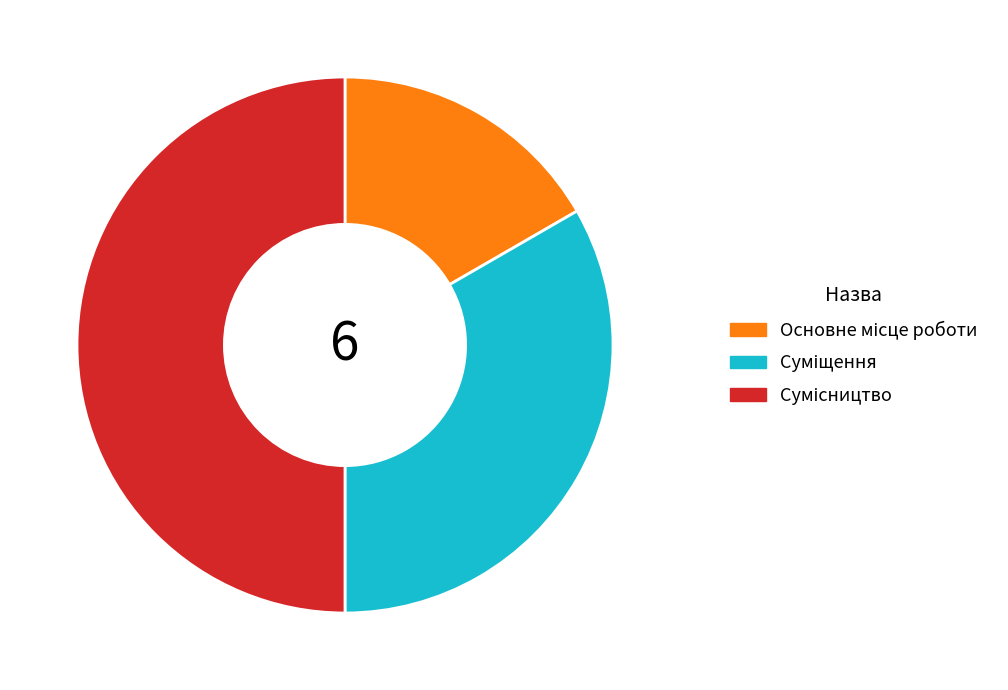

How many slices are in this pie chart?

3